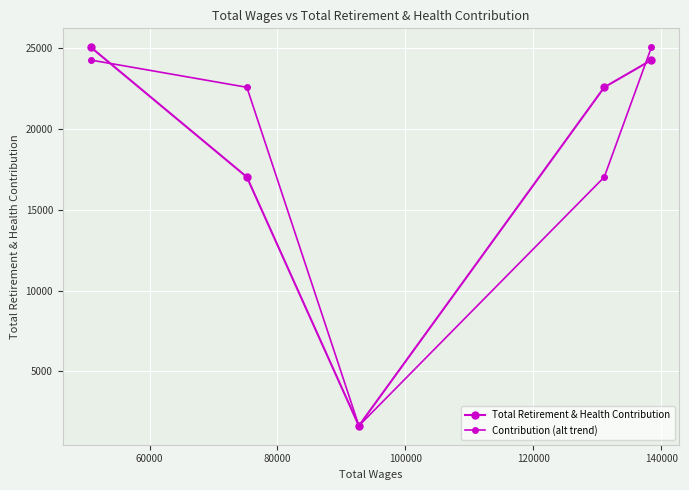

What is the minimum value for Total Retirement & Health Contribution?

1646